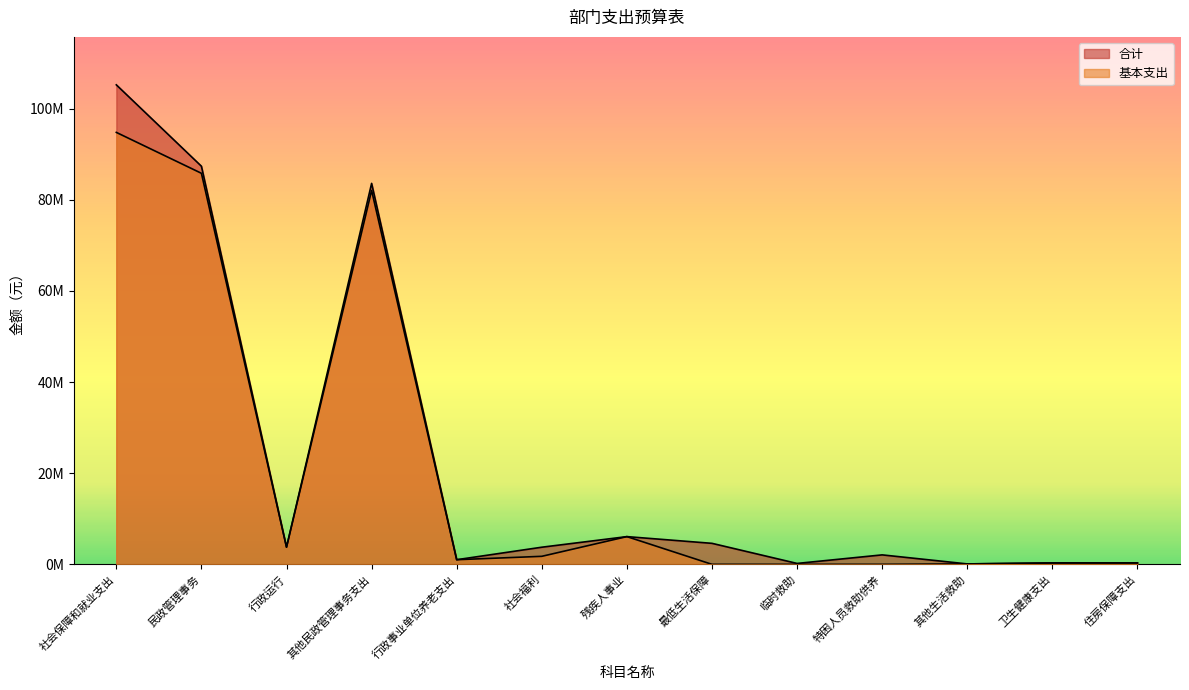

What is the label of the 9th point from the right?

行政事业单位养老支出